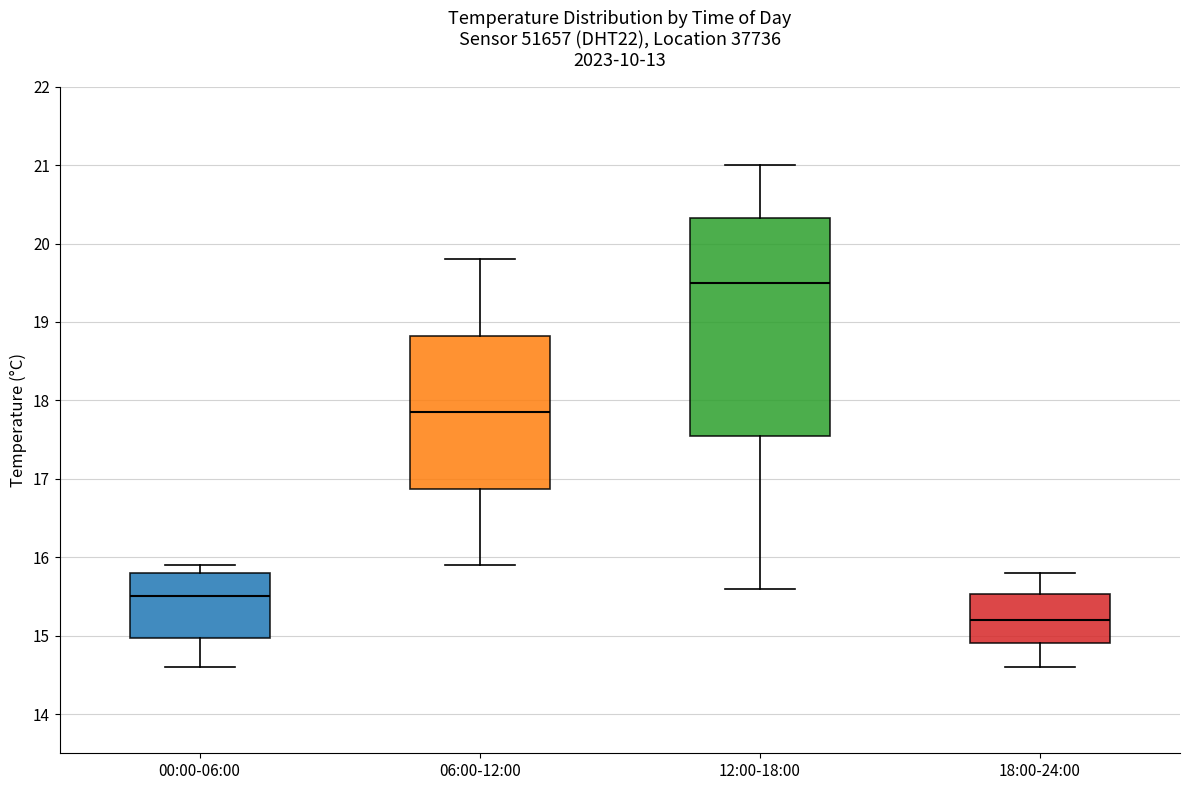

Comparing the boxes themselves (not the whiskers), which one is the tallest?

12:00-18:00